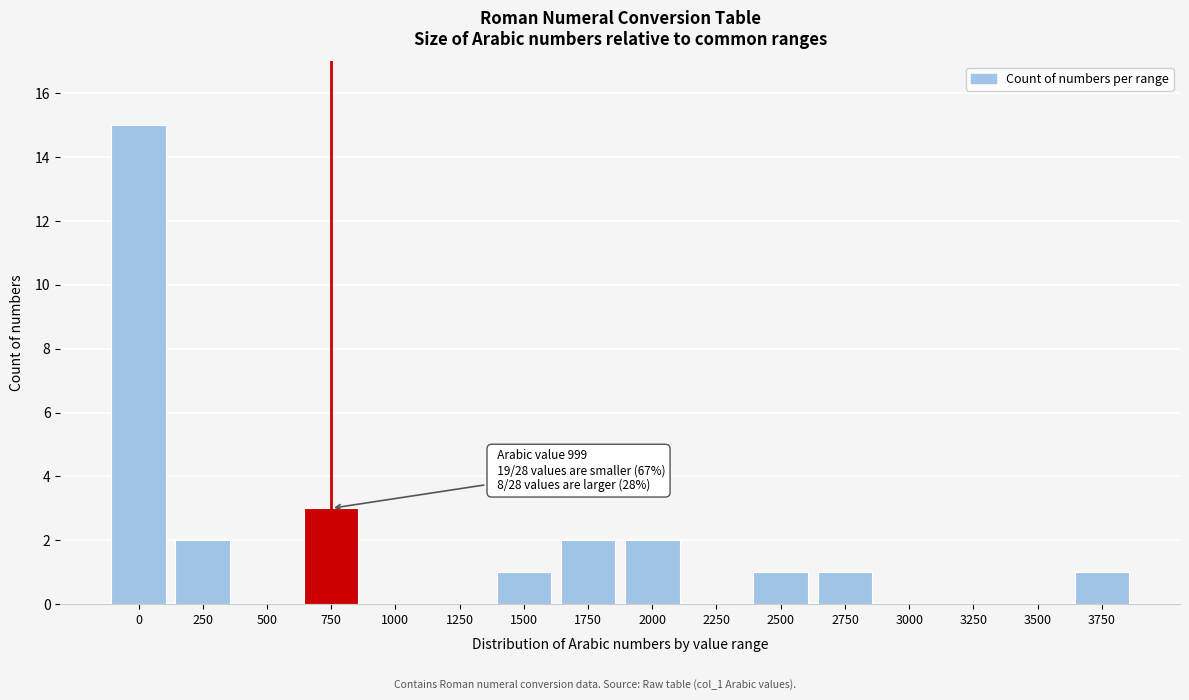

Reading right to left, transcribe all the data shown in this chart.

3750=1	3500=0	3250=0	3000=0	2750=1	2500=1	2250=0	2000=2	1750=2	1500=1	1250=0	1000=0	750=3	500=0	250=2	0=15